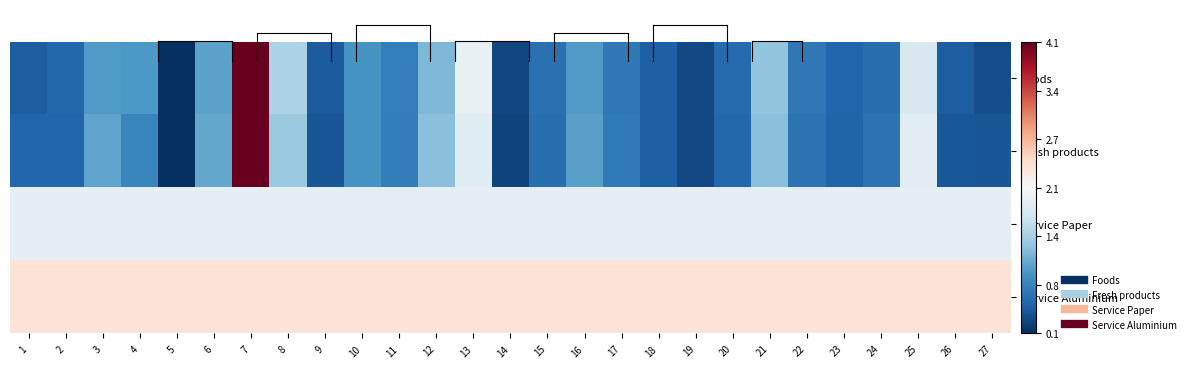

Rank the series by their maximum value, from lowest to highest.

Service Paper, Service Aluminium, Fresh products, Foods